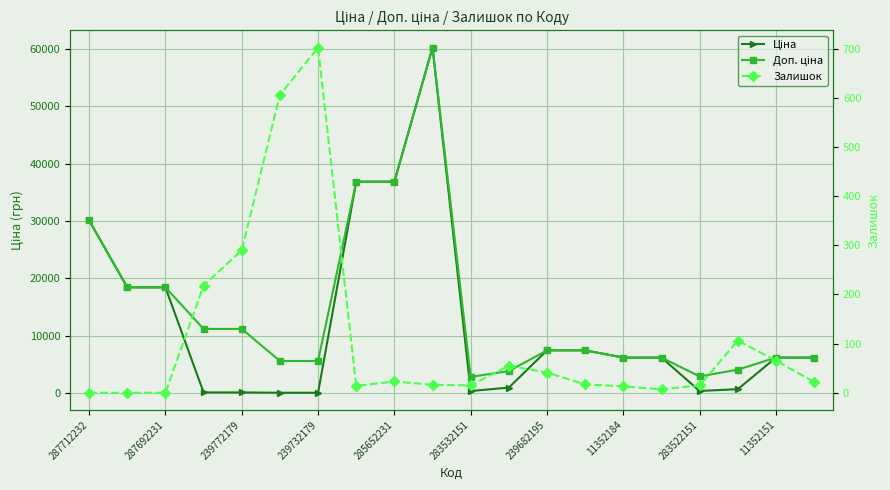

Reading left to right, list all the values displayed in this chart.

Ціна: 30102.8	18420.9	18420.9	111.8	111.8	55.9	55.9	36841.8	36841.8	60205.6	352.6	958.4	7444.6	7444.6	6182.6	6182.6	362.1	680.4	6182.6	6182.6
Доп. ціна: 30102.8	18420.9	18420.9	11182.0	11182.0	5591.0	5591.0	36841.8	36841.8	60205.6	2821.2	3833.8	7444.6	7444.6	6182.6	6182.6	2896.6	4082.3	6182.6	6182.6
Залишок: 0.0	0.0	0.0	218.0	290.0	606.0	702.0	14.0	23.0	16.0	15.0	55.0	41.0	17.0	13.0	7.0	15.0	106.0	65.0	22.0